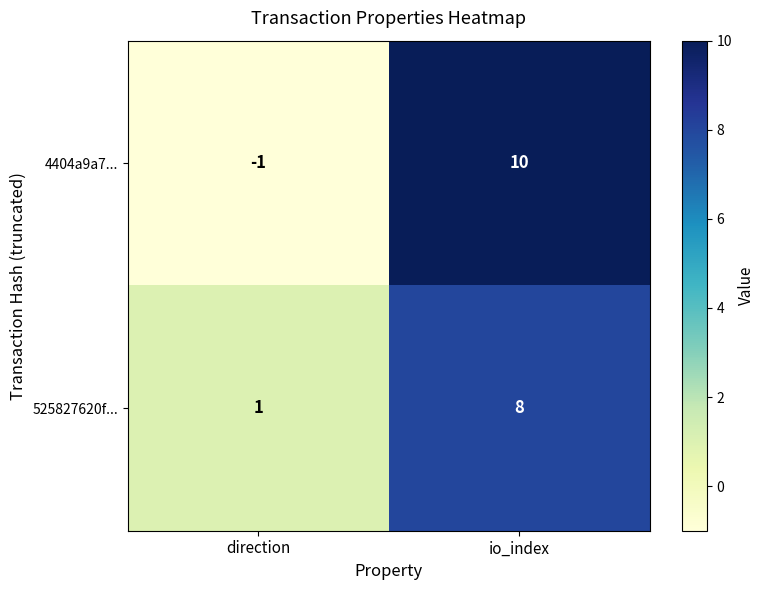

What is the difference between the maximum and minimum values in the 4404a9a7... series?

11